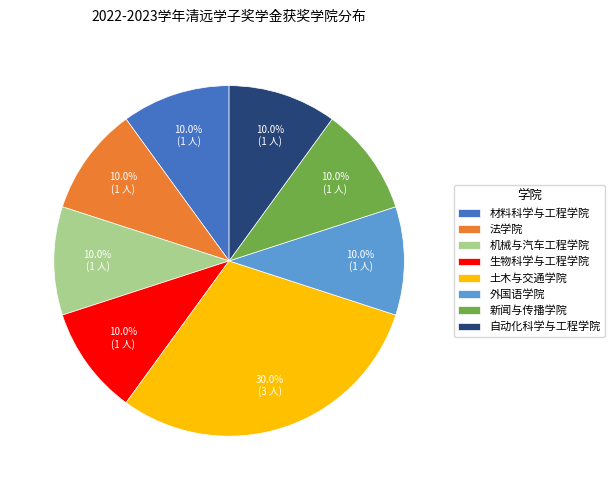

Do 生物科学与工程学院 and 机械与汽车工程学院 together represent more than half of the pie?

No